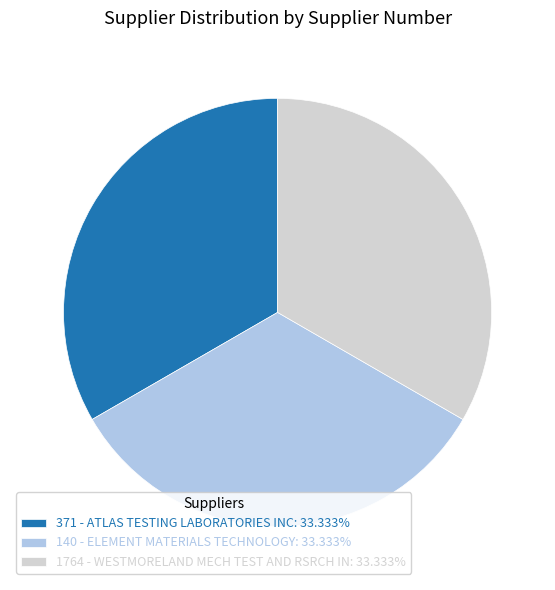

Do 140 - ELEMENT MATERIALS TECHNOLOGY: 33.333% and 1764 - WESTMORELAND MECH TEST AND RSRCH IN: 33.333% together represent more than half of the pie?

Yes